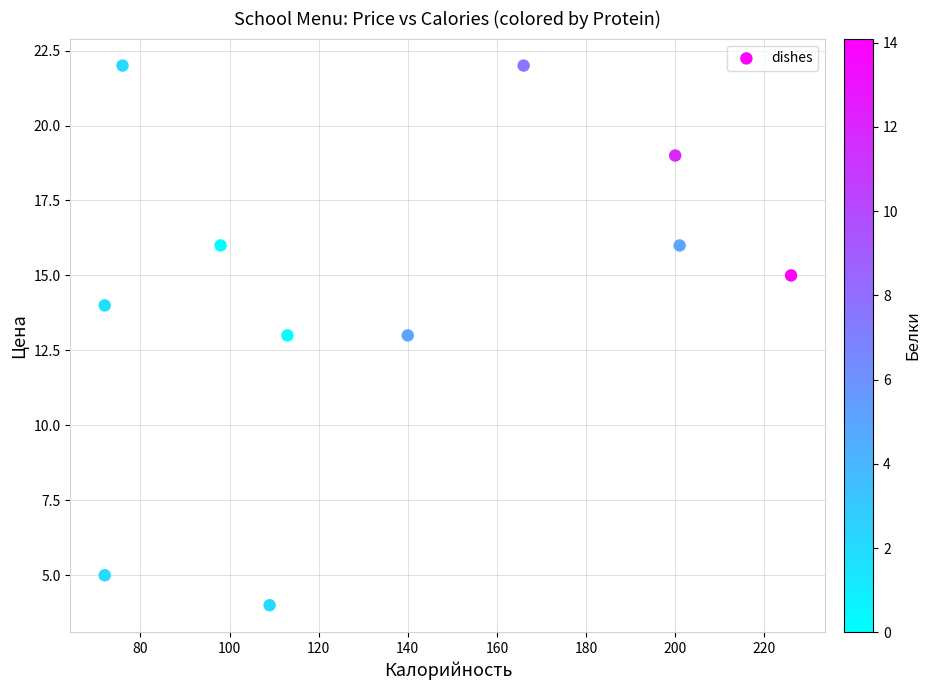

What is the average X value?

134